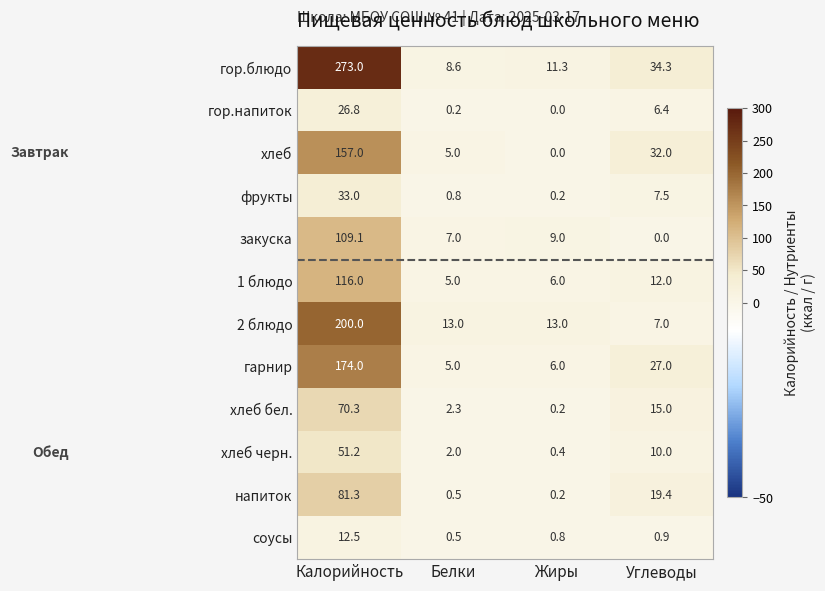

At which category is the sum across all series the highest?

Калорийность